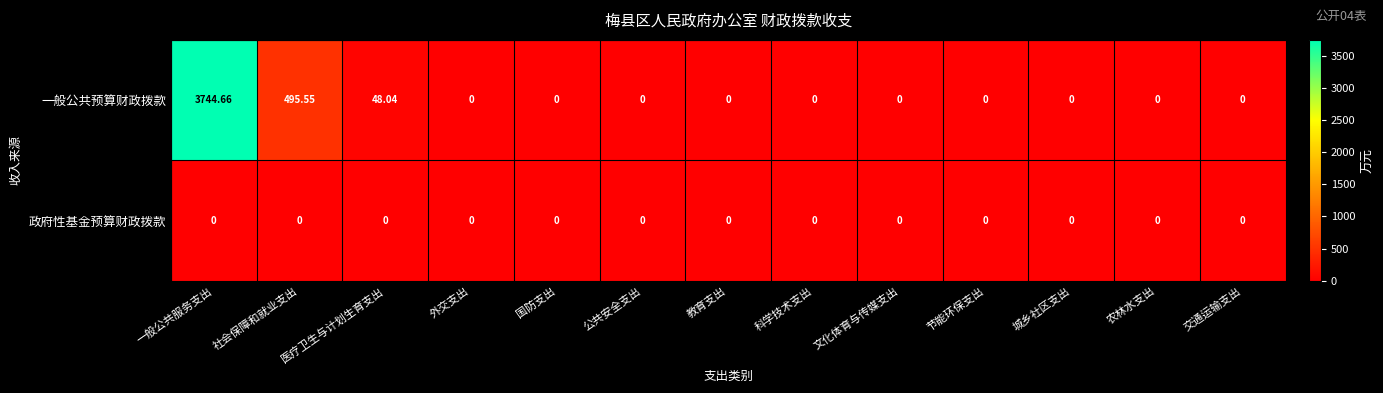

Which series has the largest total across all categories?

一般公共预算财政拨款